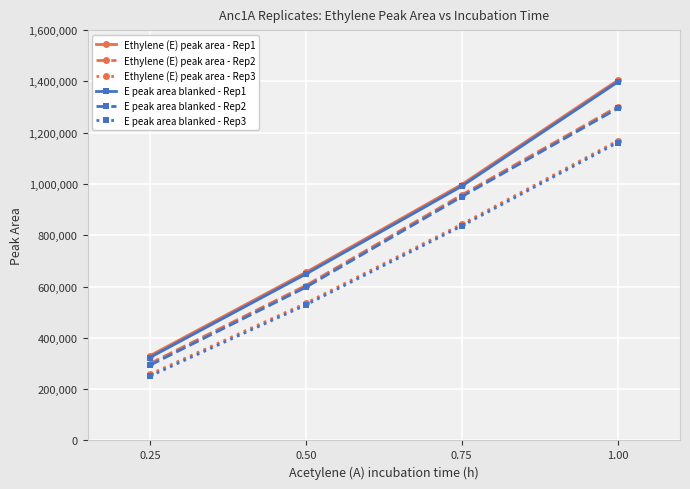

How many lines are shown in the chart?

6